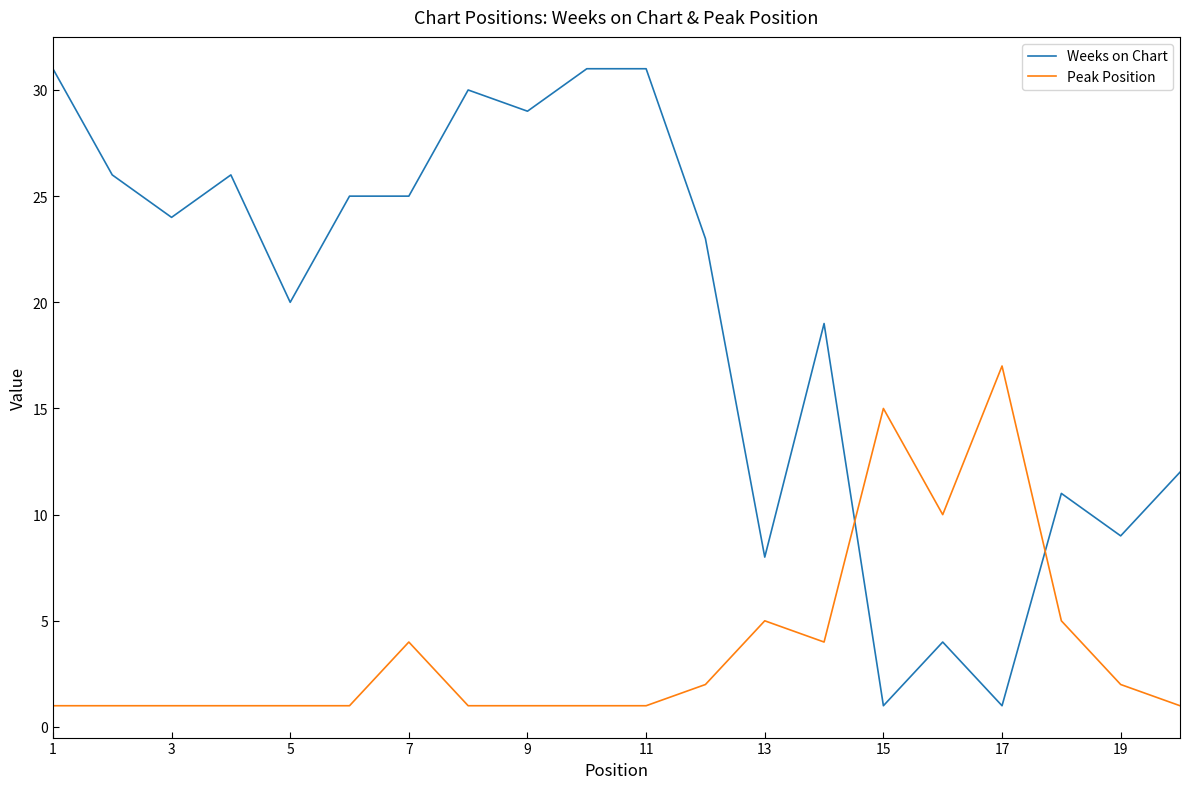

Rank the series by their average value, from highest to lowest.

Weeks on Chart, Peak Position